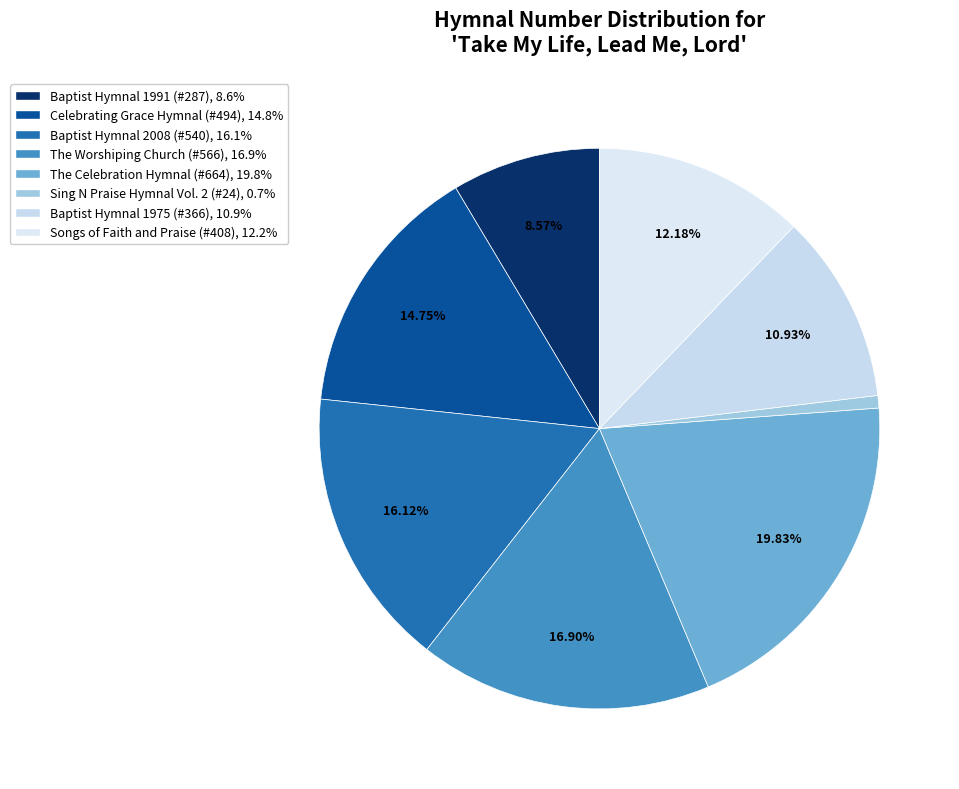

Combined, do Songs of Faith and Praise (#408) and Baptist Hymnal 2008 (#540) account for over 50%?

No